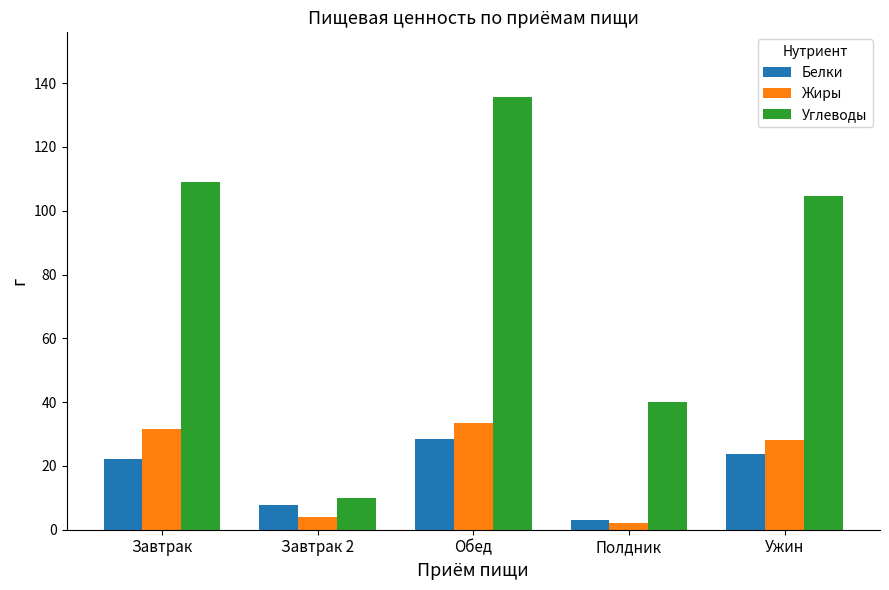

Rank the categories by Углеводы value from lowest to highest.

Завтрак 2, Полдник, Ужин, Завтрак, Обед